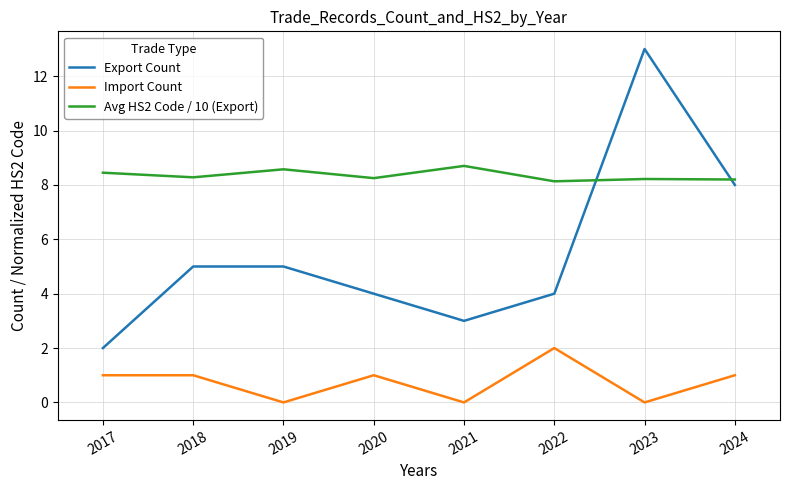

What is the difference between the maximum and minimum values in the Export Count series?

11.0